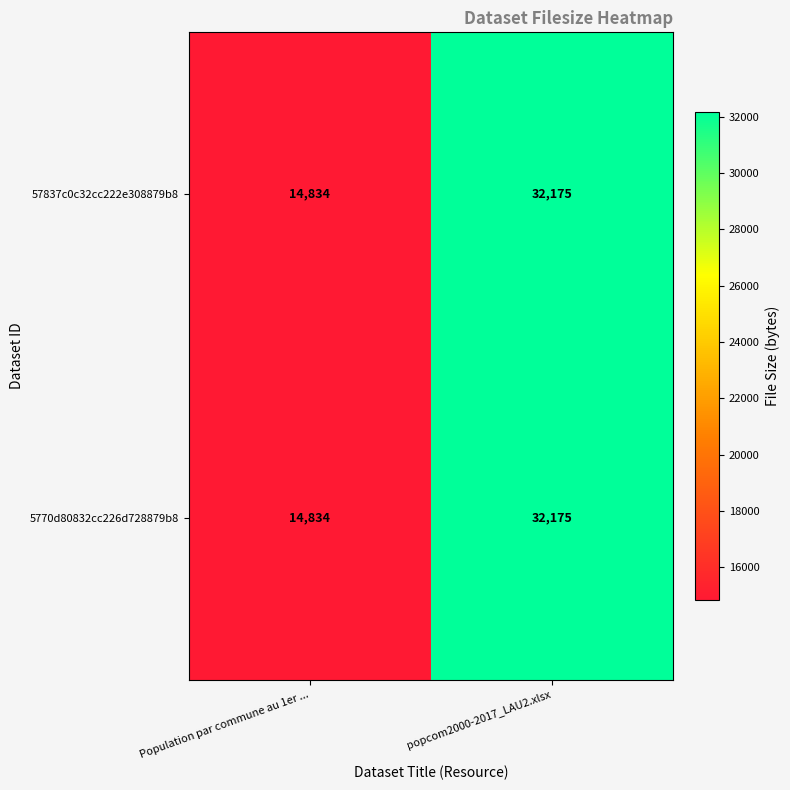

At which category is the sum across all series the highest?

popcom2000-2017_LAU2.xlsx